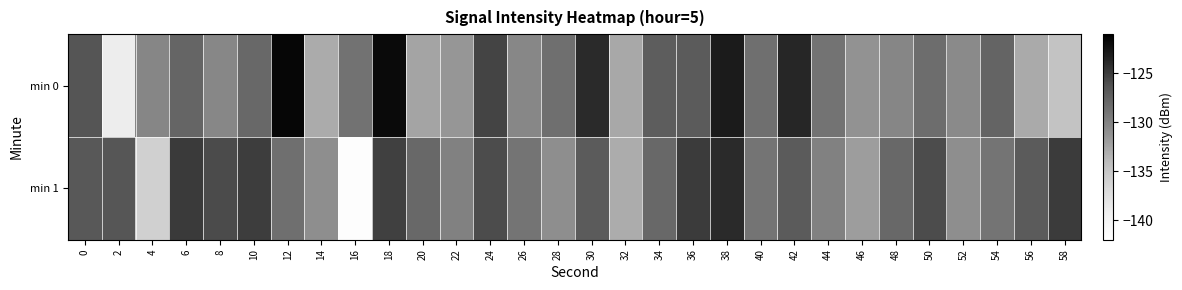

Which has a higher value, 44 or 8?

44